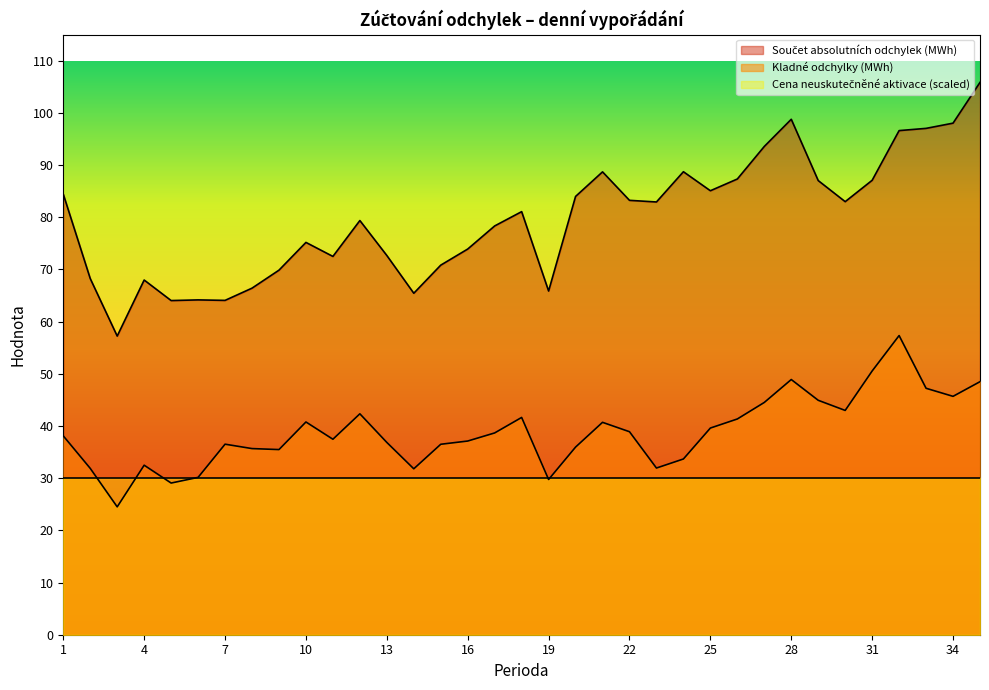

What is the difference between the second highest and minimum values in the Součet absolutních odchylek (MWh) series?

41.5